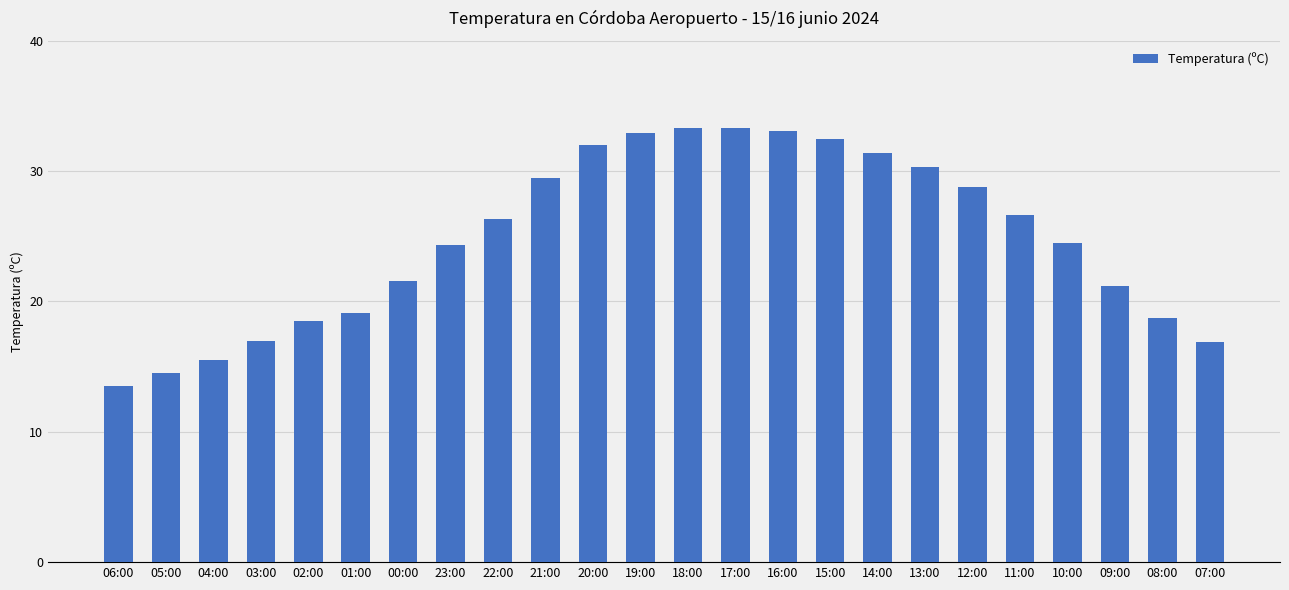

What is the label of the 7th bar from the left?

00:00